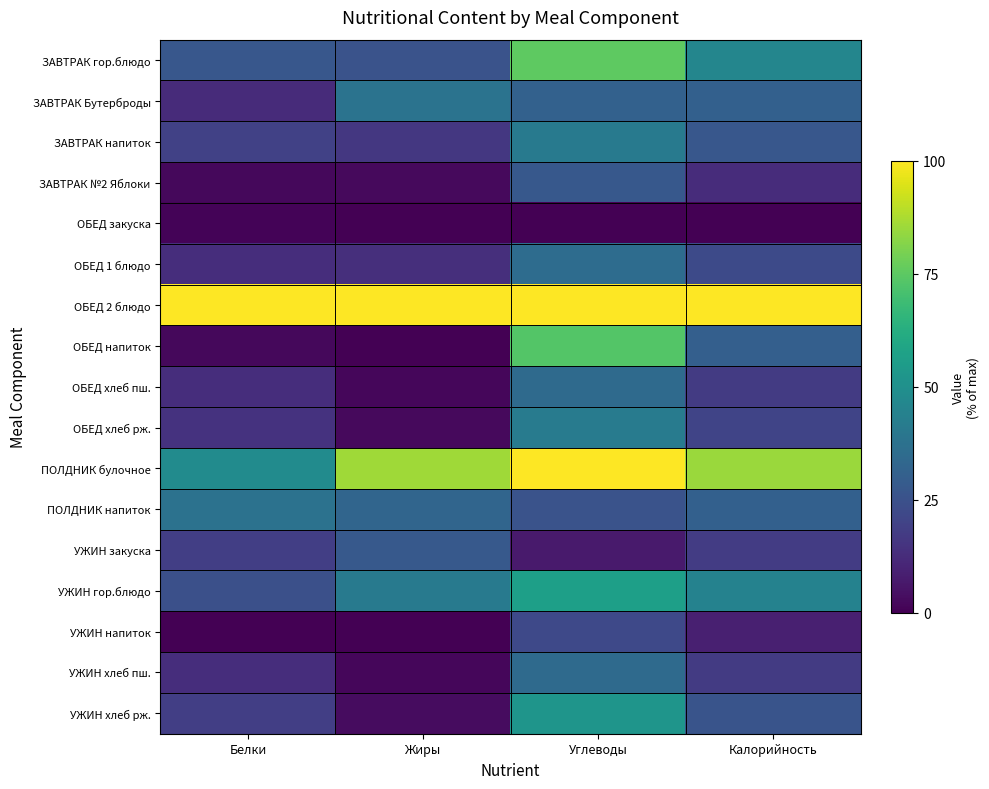

What is the difference between the highest and lowest values at Жиры?

100.0